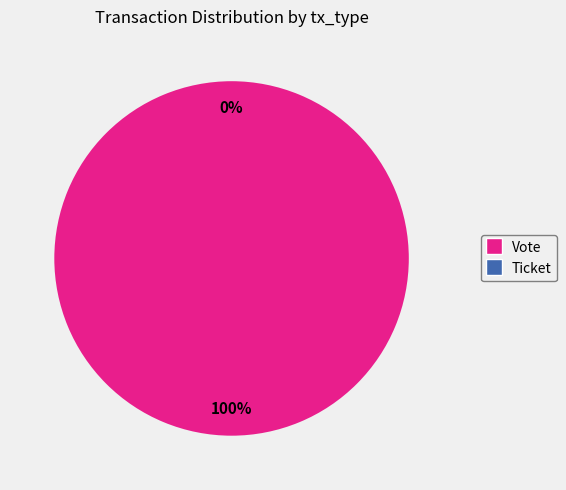

The Ticket slice represents 7% of the pie. True or false?

False